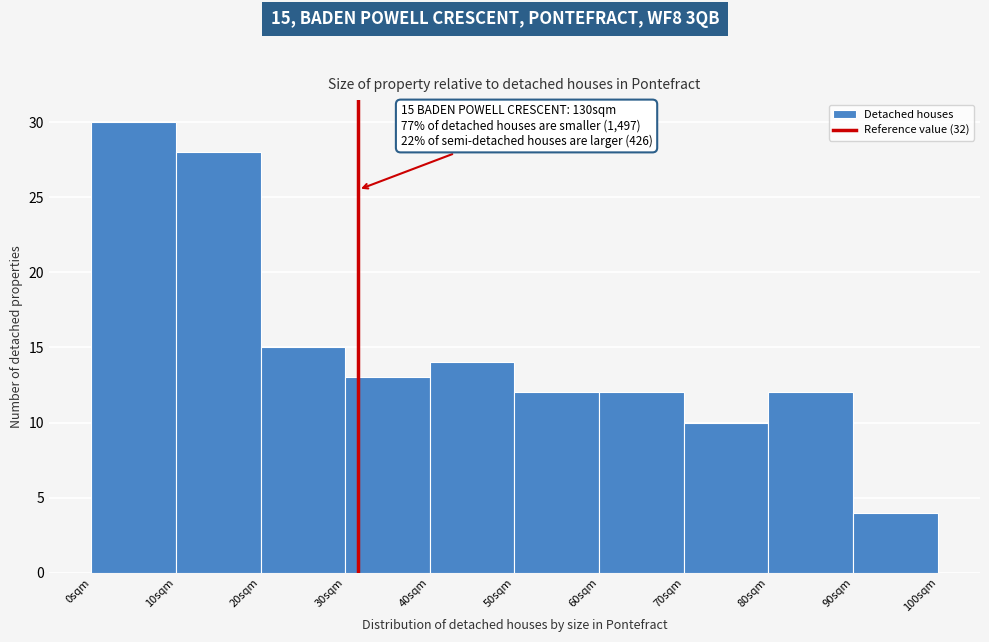

Which range on the x-axis has the tallest bar?

0 to 10